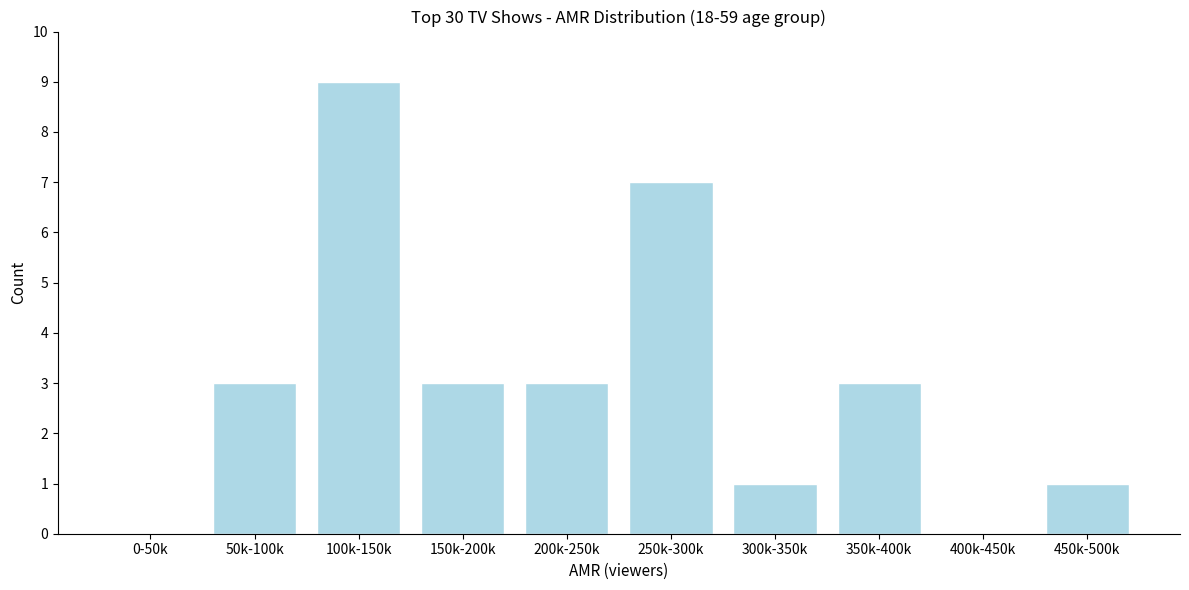

Reading left to right, list all the values displayed in this chart.

0-50k=0	50k-100k=3	100k-150k=9	150k-200k=3	200k-250k=3	250k-300k=7	300k-350k=1	350k-400k=3	400k-450k=0	450k-500k=1